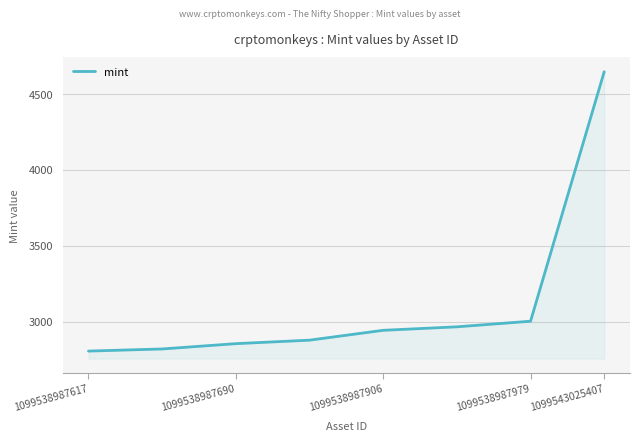

What is the difference between the maximum and minimum values?

1842